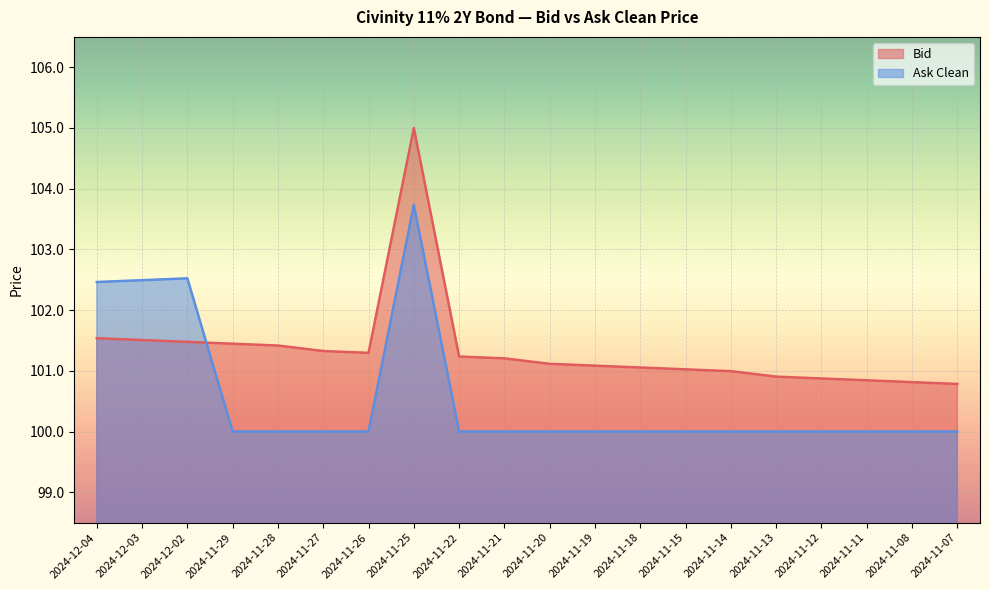

How many lines are shown in the chart?

2